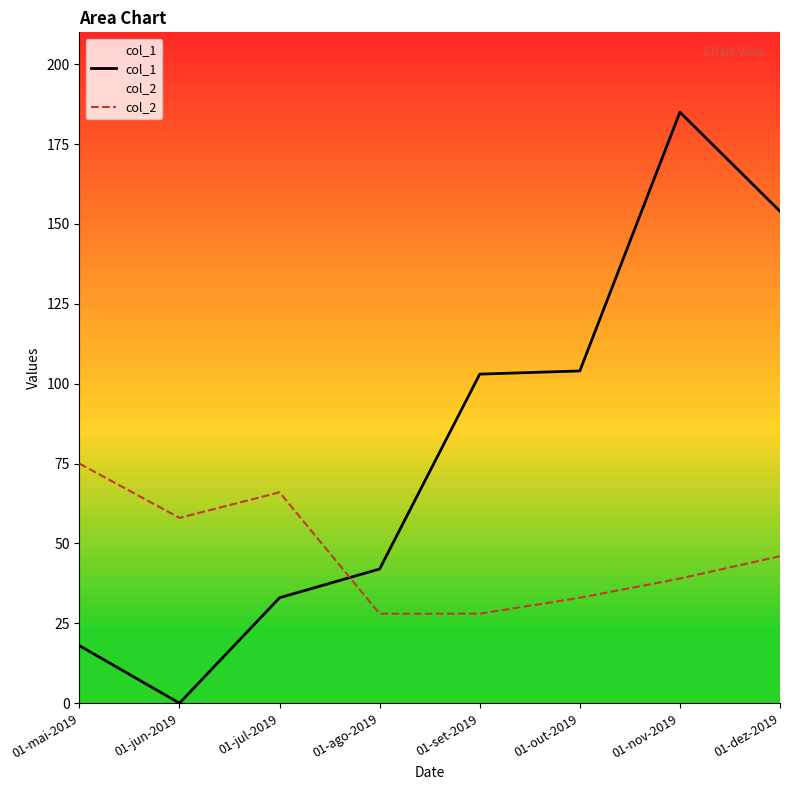

Reading left to right, extract all data points from this chart.

col_1: 18	0	33	42	103	104	185	154
col_2: 75	58	66	28	28	33	39	46